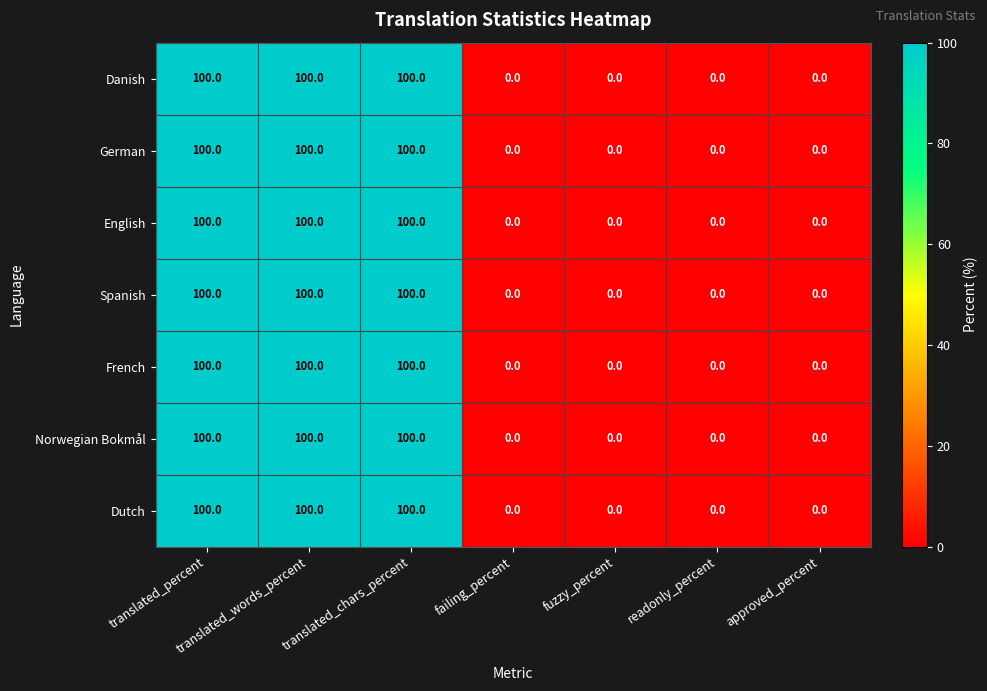

Count the Norwegian Bokmål values in the range 0 to 100.

7